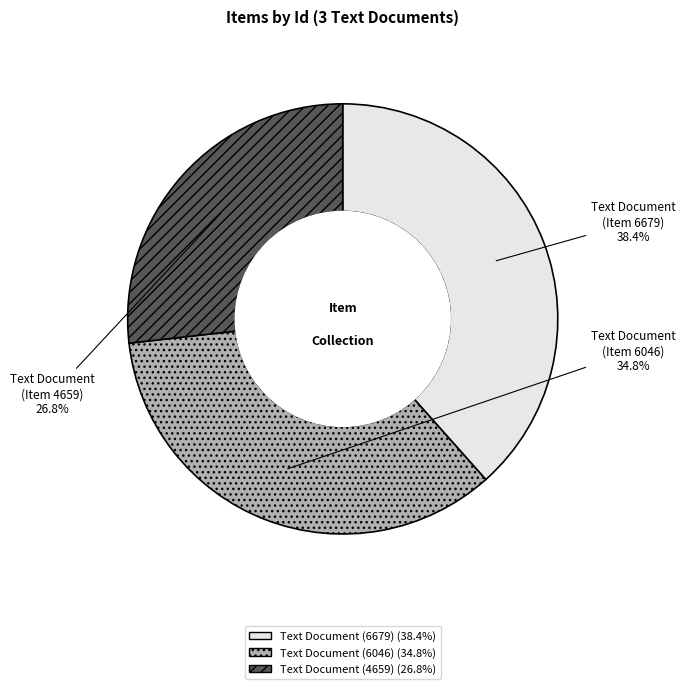

Combined, do Text Document (6679) and Text Document (6046) account for over 50%?

Yes